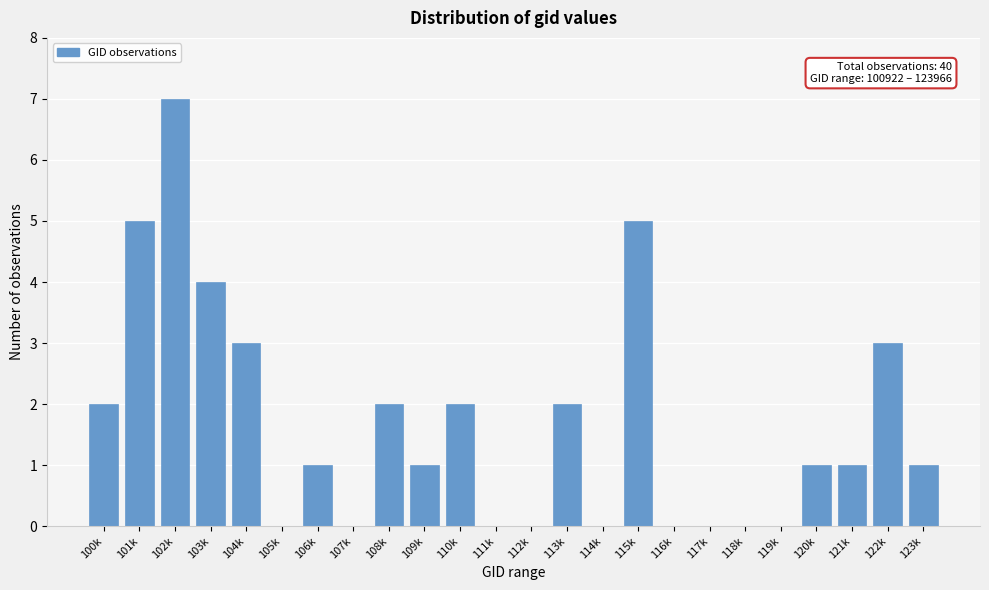

Reading left to right, transcribe all the data shown in this chart.

100k=2	101k=5	102k=7	103k=4	104k=3	105k=0	106k=1	107k=0	108k=2	109k=1	110k=2	111k=0	112k=0	113k=2	114k=0	115k=5	116k=0	117k=0	118k=0	119k=0	120k=1	121k=1	122k=3	123k=1